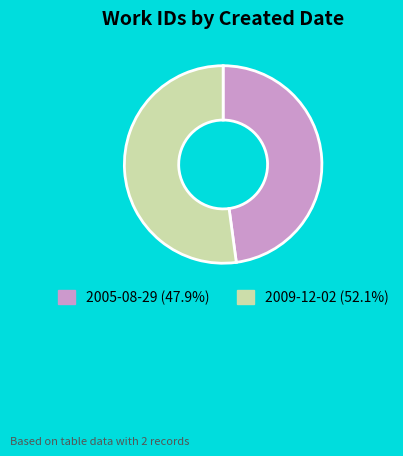

Between 2009-12-02 and 2005-08-29, which is larger?

2009-12-02